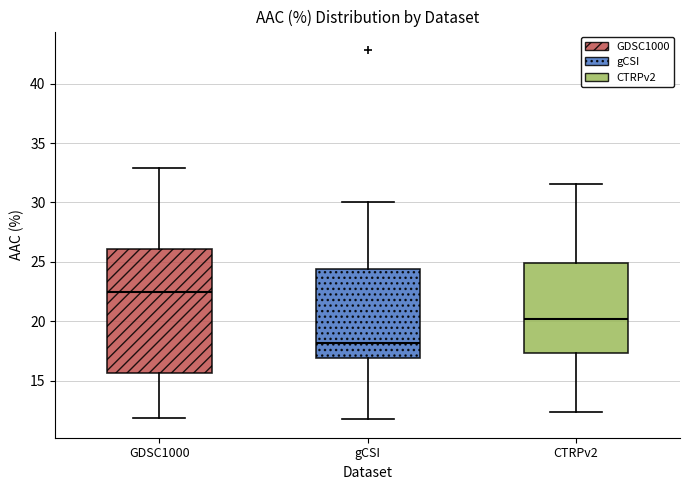

Comparing the boxes themselves (not the whiskers), which one is the tallest?

GDSC1000